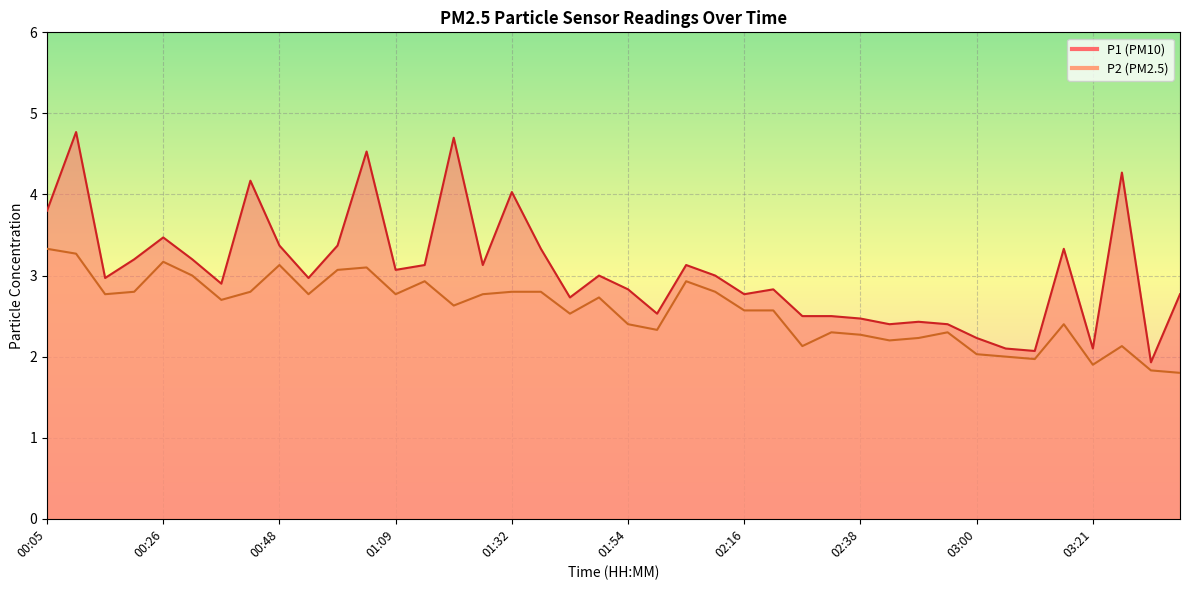

Rank the series by their maximum value, from highest to lowest.

P1, P2